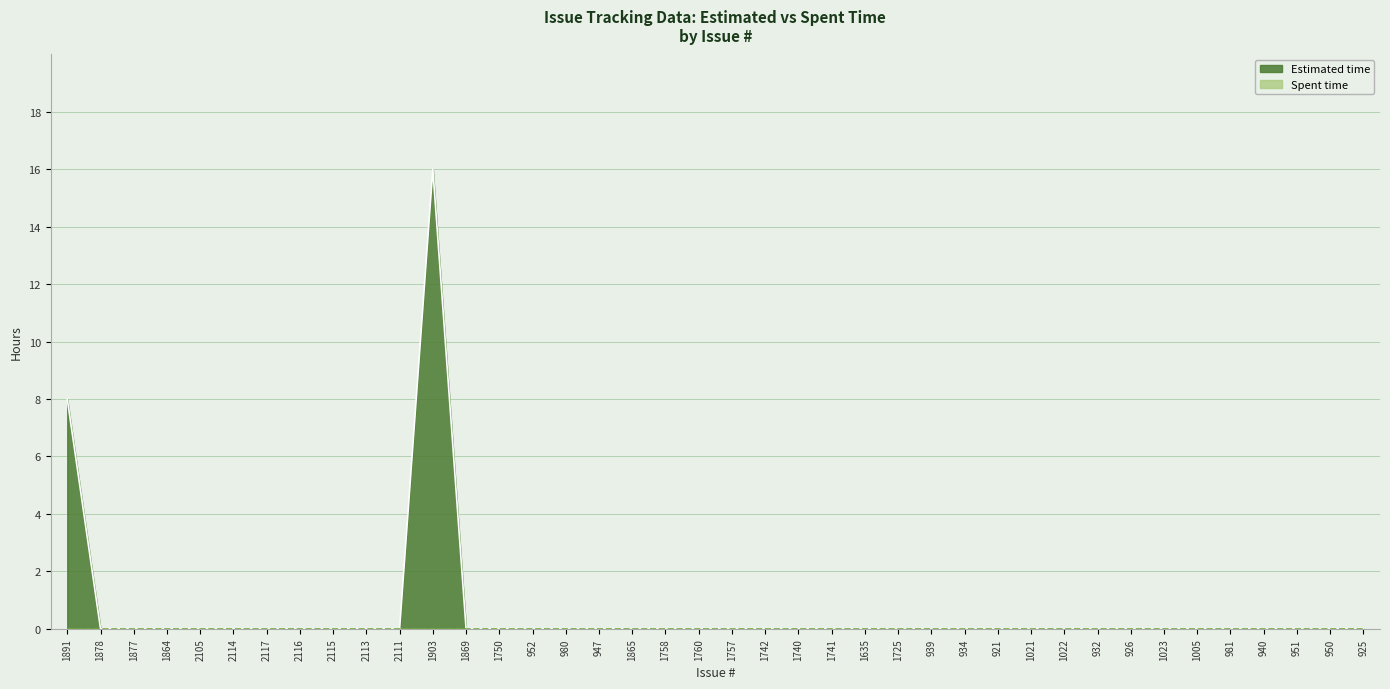

What is the maximum value shown in the chart?

16